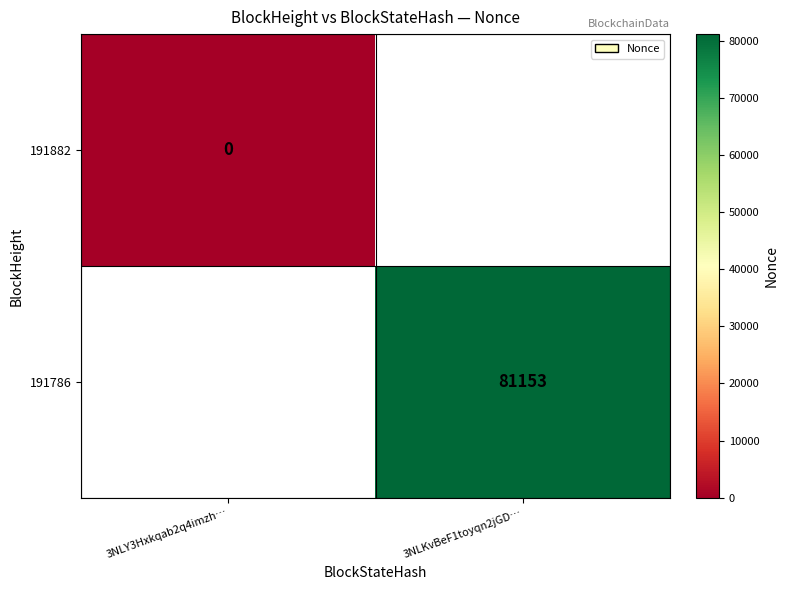

Is the value of 191882 at 3NLY3Hxkqab2q4imzh… greater than the value of 191786 at 3NLKvBeF1toyqn2jGD…?

No